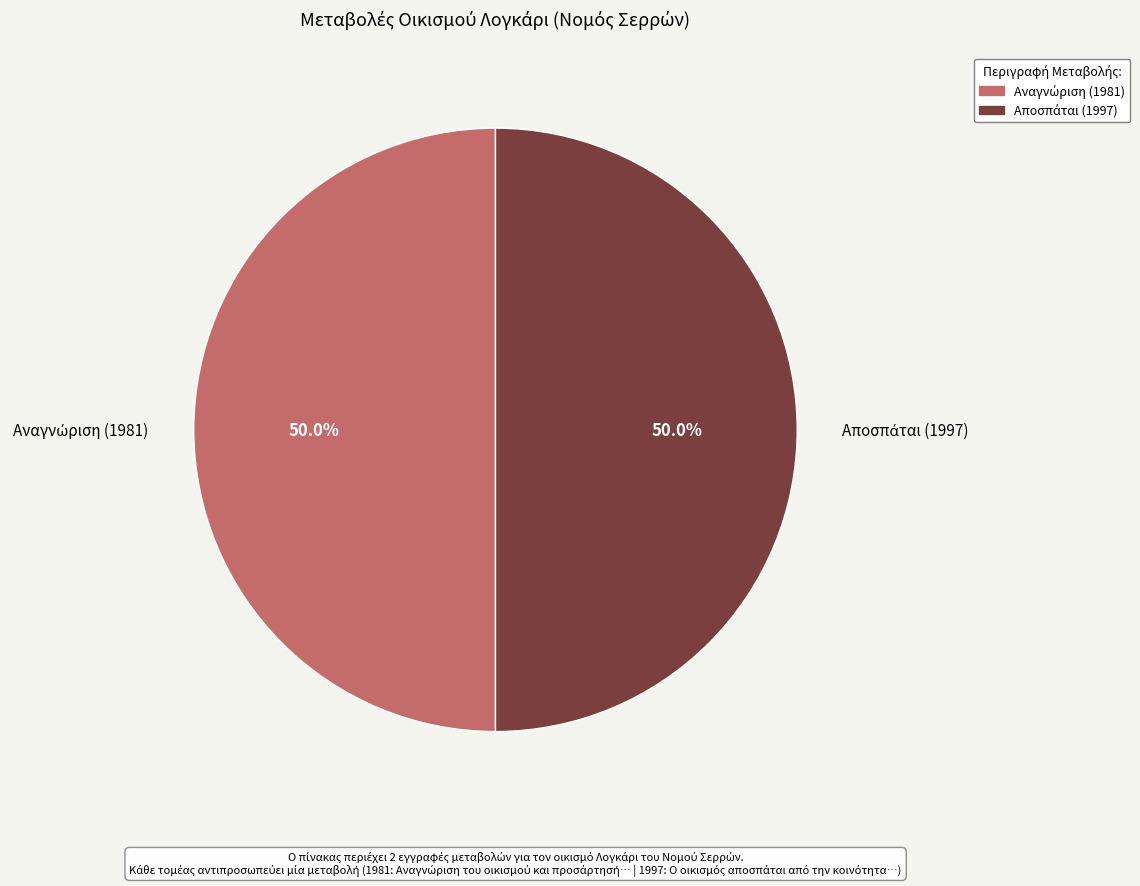

Rank the categories by value from lowest to highest.

Αναγνώριση του οικισμού και προσάρτησή, Ο οικισμός αποσπάται από την κοινότητα